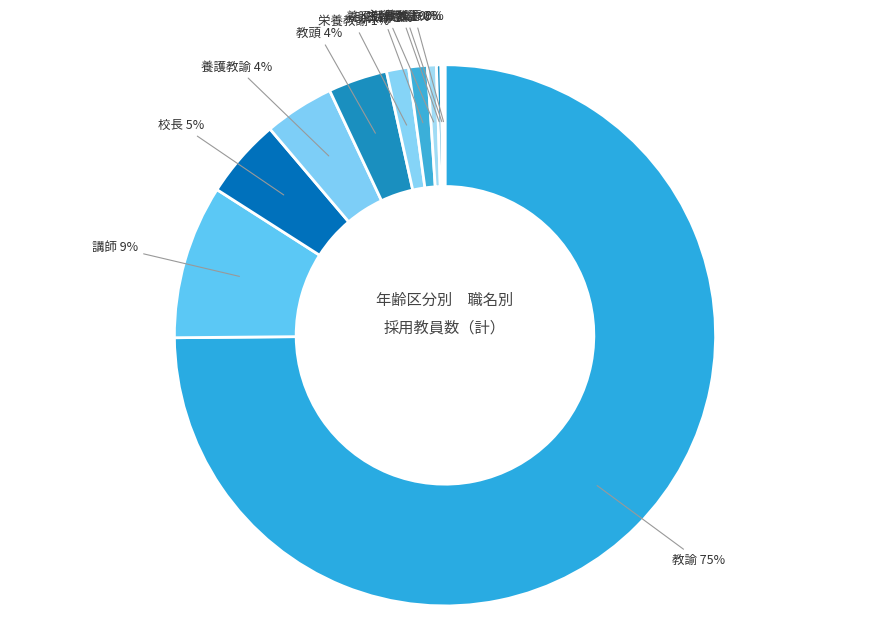

Is there a majority slice in this chart?

Yes